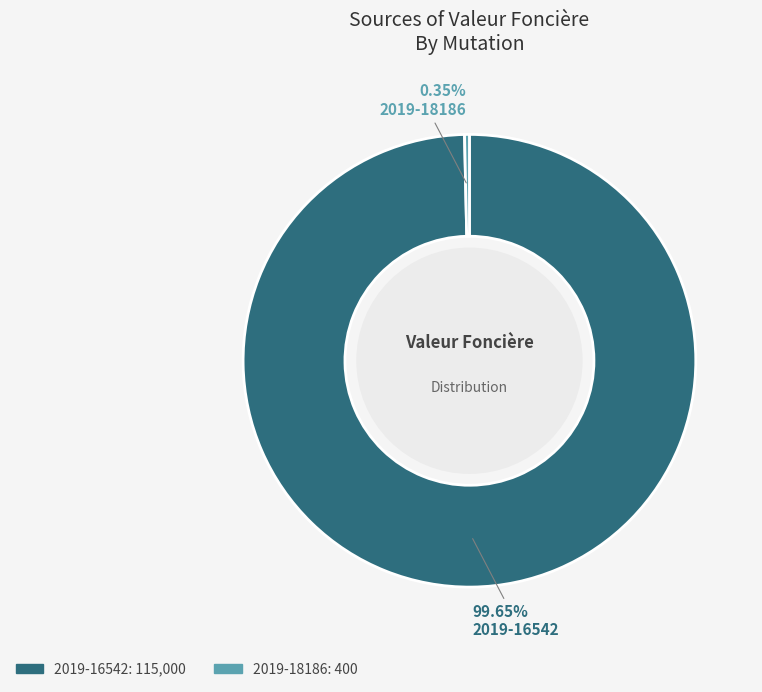

What portion of the pie excludes 2019-18186?

99.7%